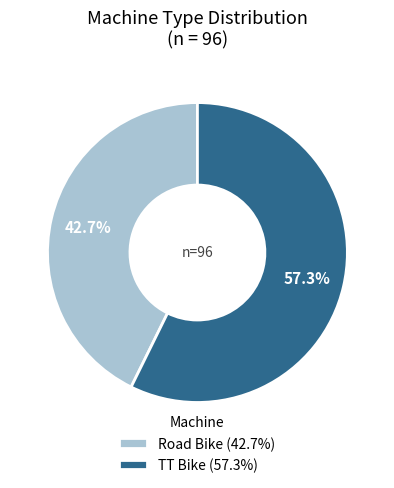

True or false: Road Bike accounts for 43% of the total.

True